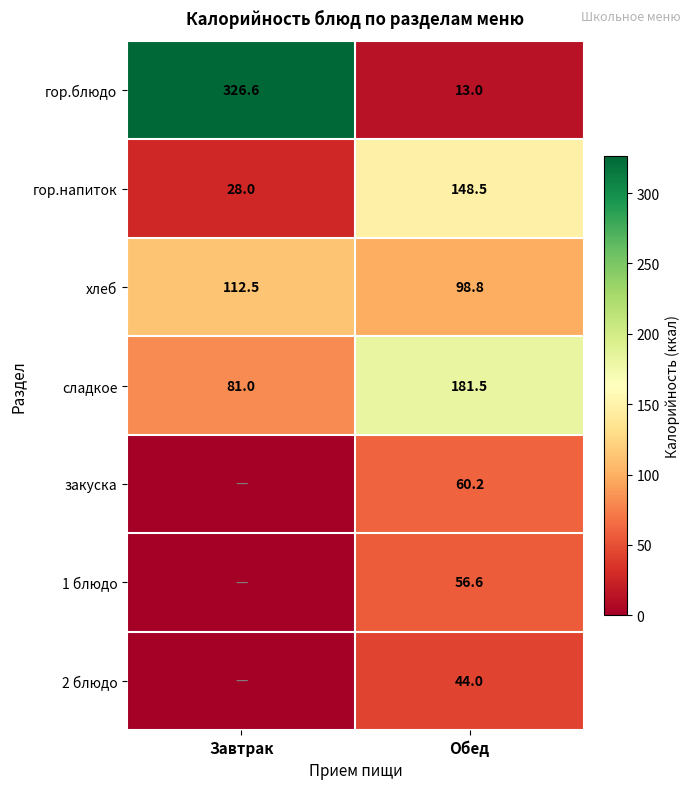

What is the spread (max minus min) of values at Завтрак?

326.6